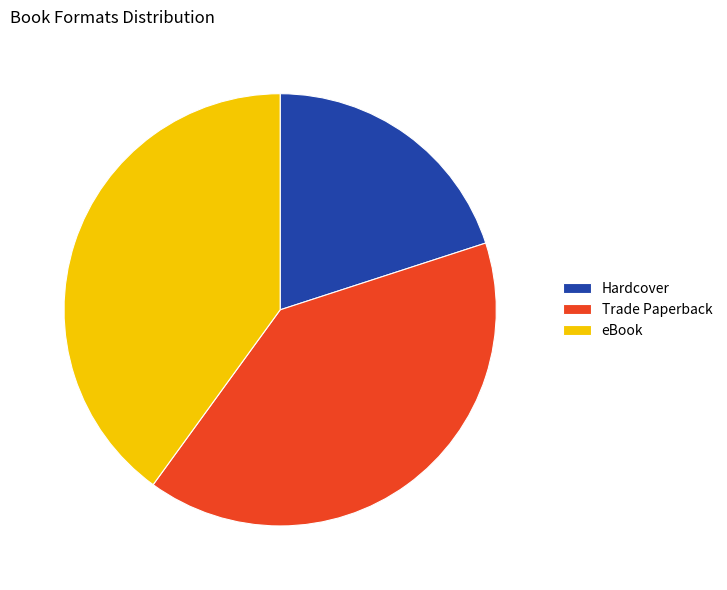

What is the smallest slice in the pie chart?

Hardcover